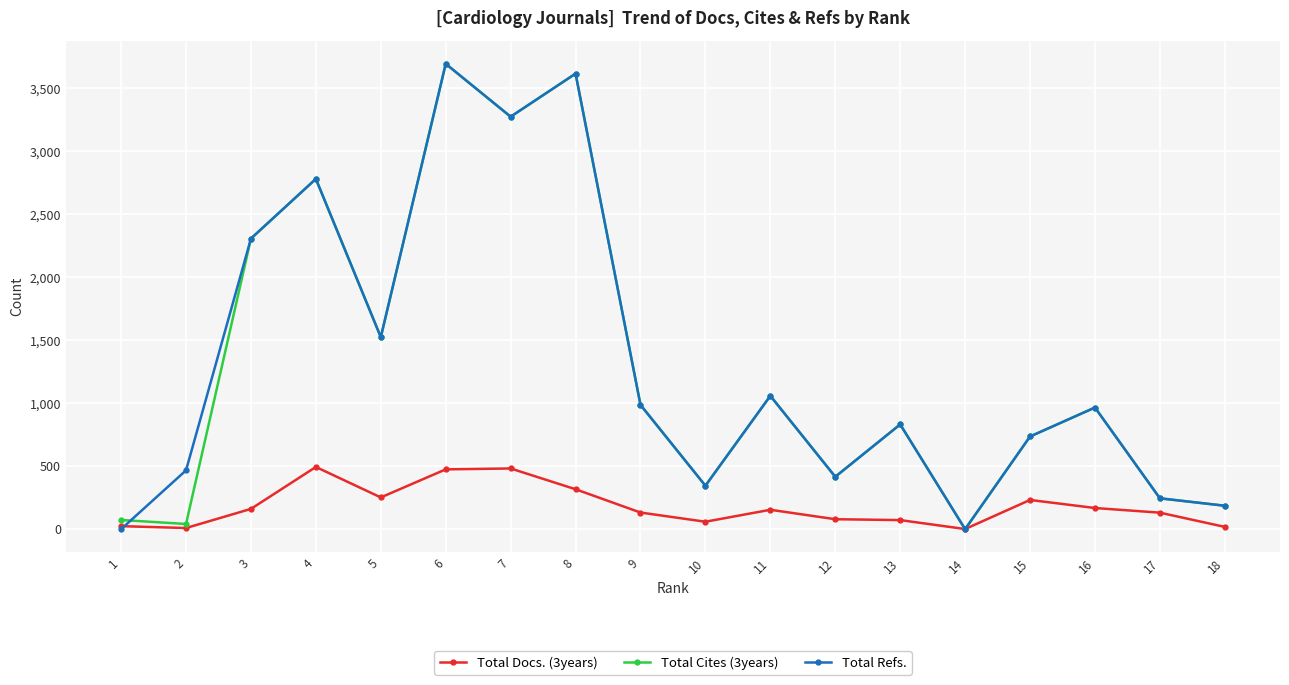

How many lines are shown in the chart?

3